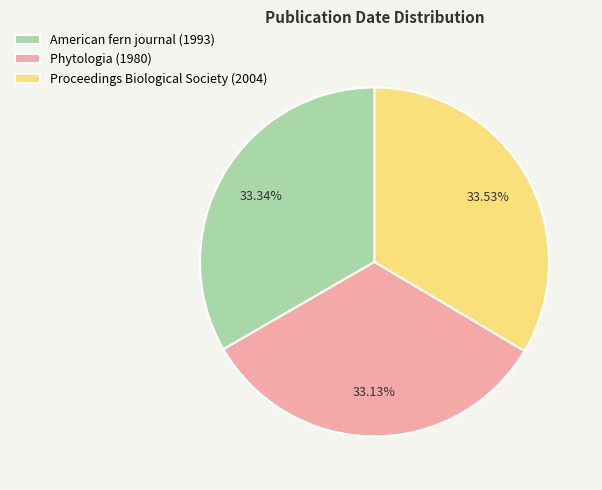

What percentage do Proceedings Biological Society (2004) and Phytologia (1980) together represent?

66.7%